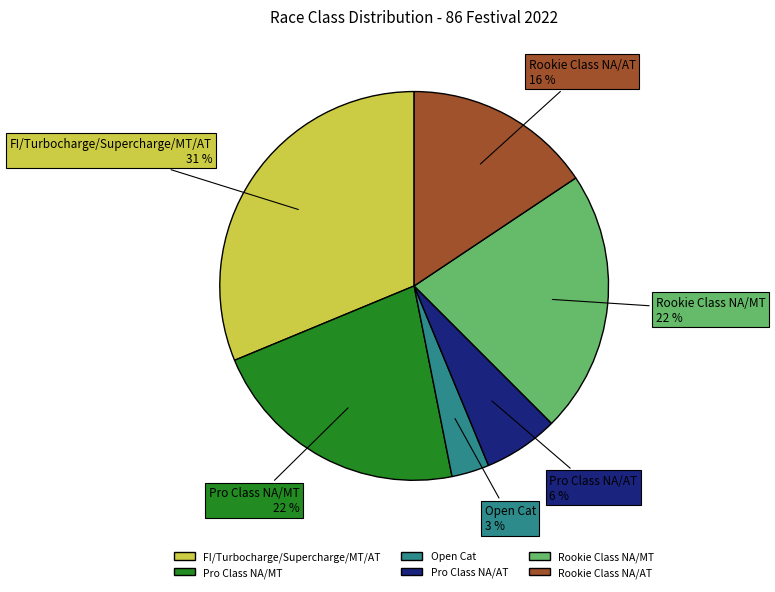

To the nearest percent, what is the difference between the Pro Class NA/MT and Open Cat slice percentages?

19%